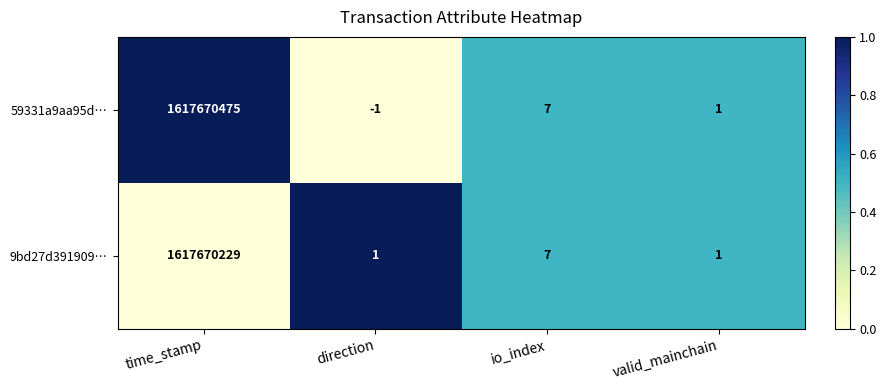

The 9bd27d391909… series shows 0 at valid_mainchain. True or false?

False